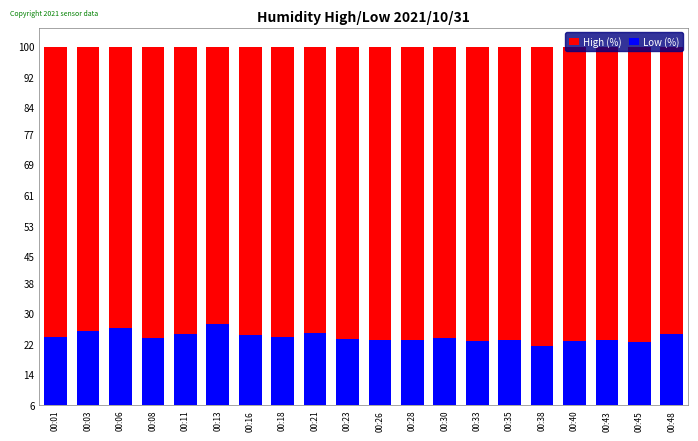

The High (%) series shows 99.9 at 00:28. True or false?

True